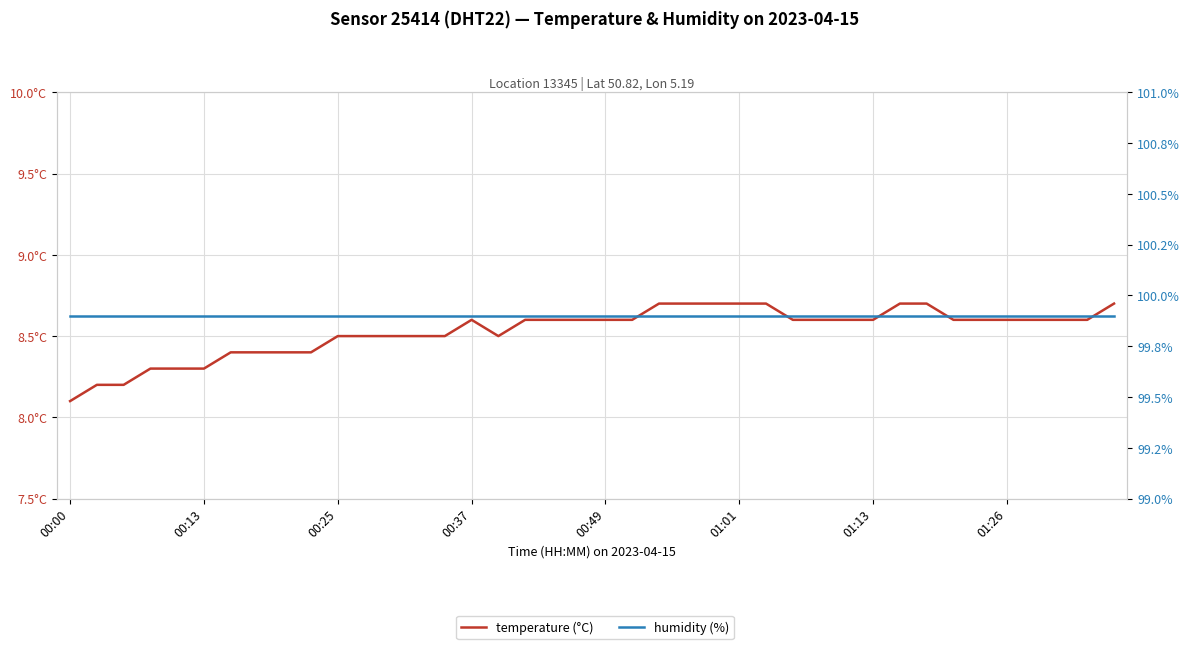

What is the total value across all series at 00:37?

108.5